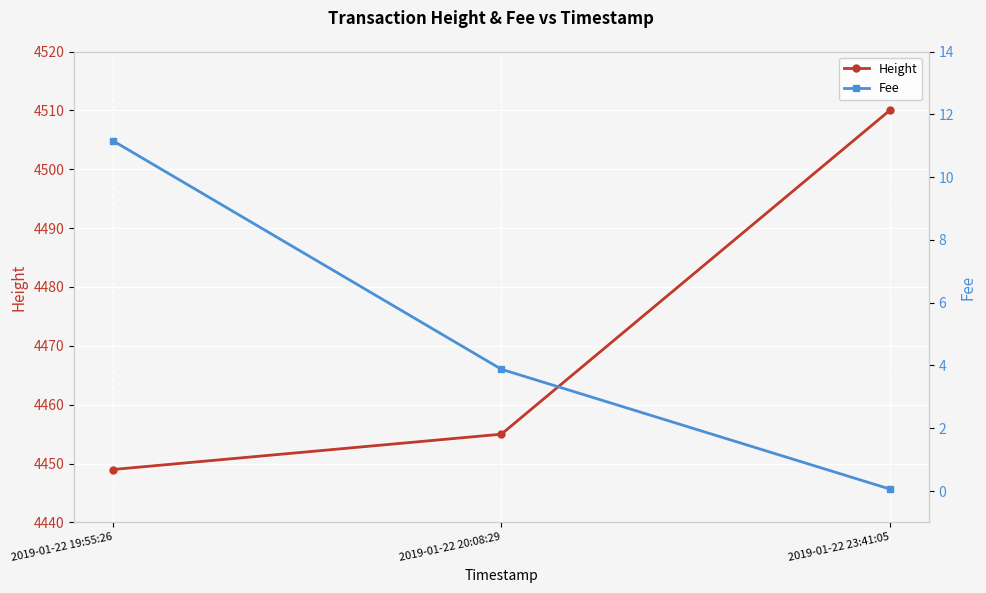

At which label does Fee first exceed 3?

2019-01-22 19:55:26